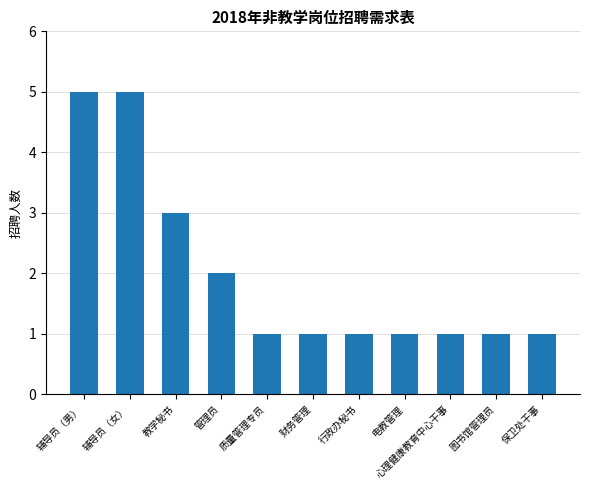

Does the chart contain stacked bars?

No